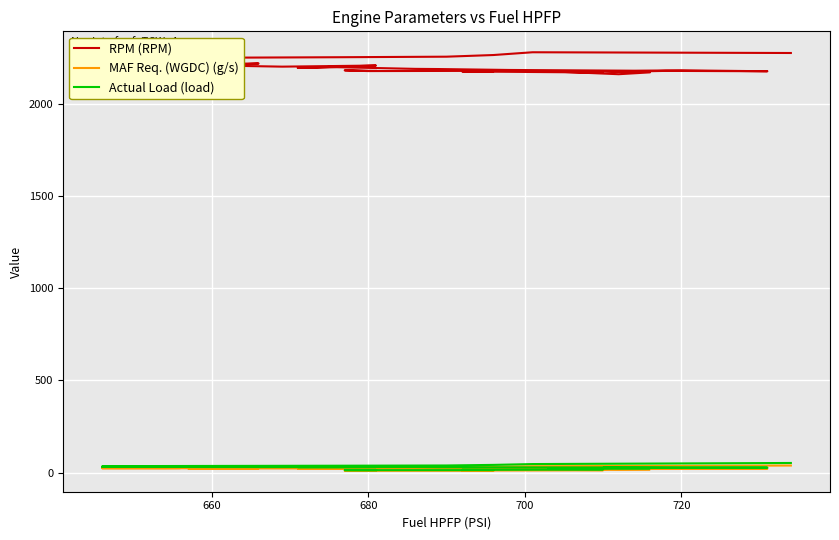

True or false: MAF Req. (WGDC) (g/s) has more than 2 interior local peaks.

False